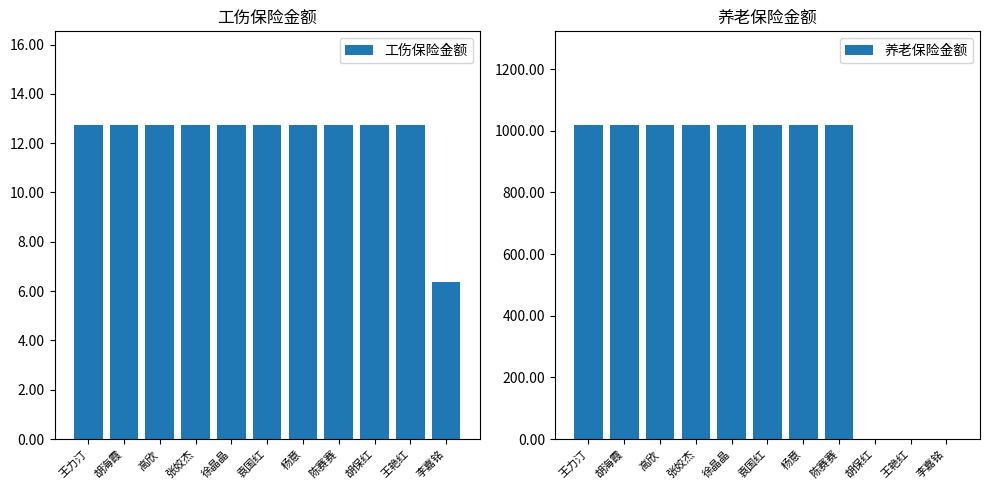

Which series has the largest total across all categories?

养老保险金额